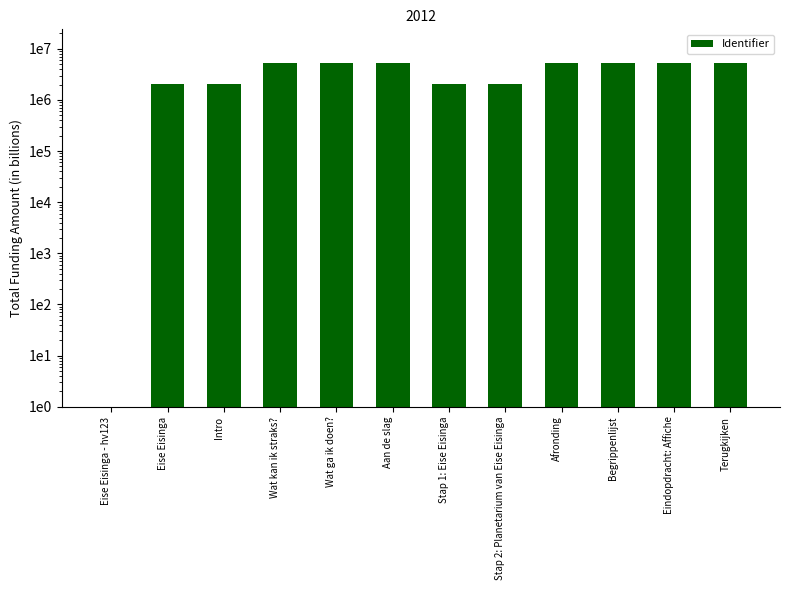

How many bars are there in total?

12